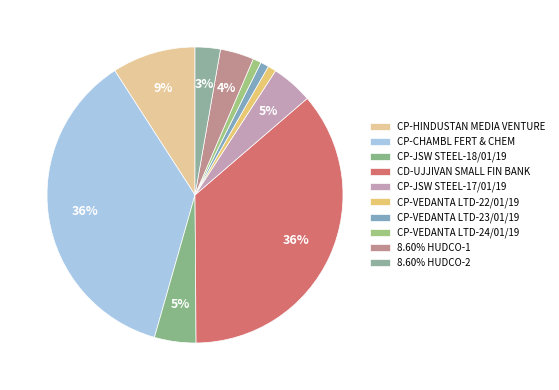

What percentage is NOT represented by CP-JSW STEEL-17/01/19?

95.5%